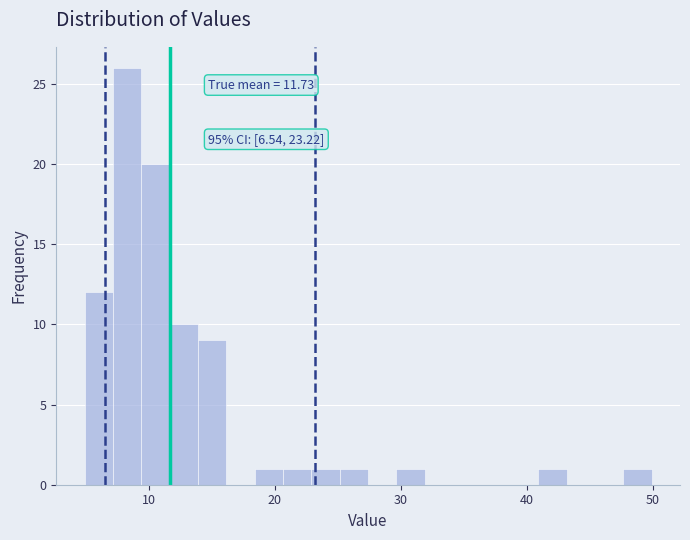

Around what value on the x-axis is the tallest bar? Give the approximate position of its centre, as read against the axis.

8